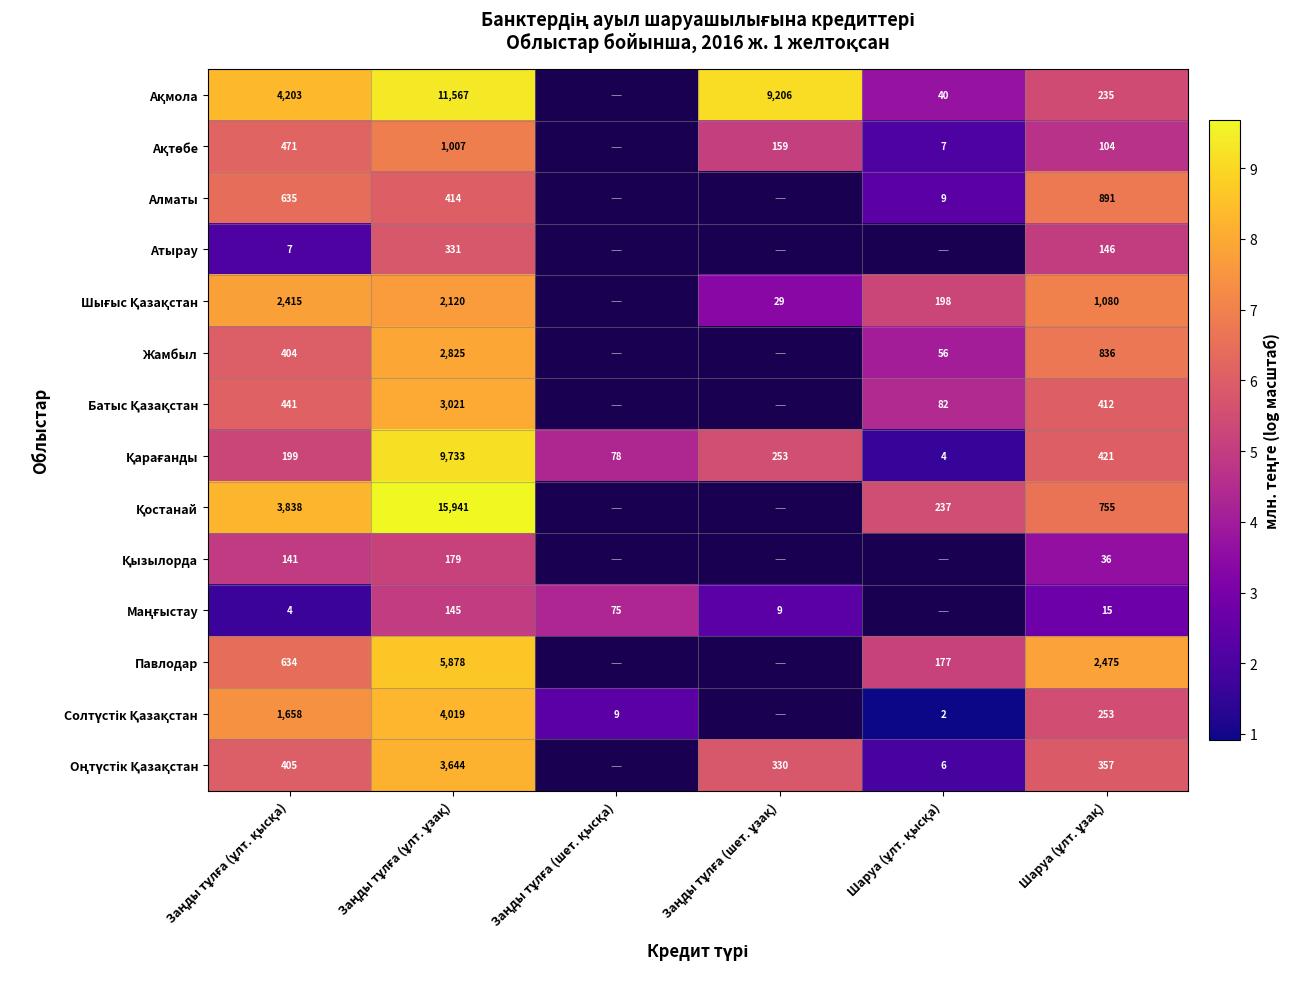

Where does the Шығыс Қазақстан series first go above 5?

Заңды тұлға (ұлт. қысқа)